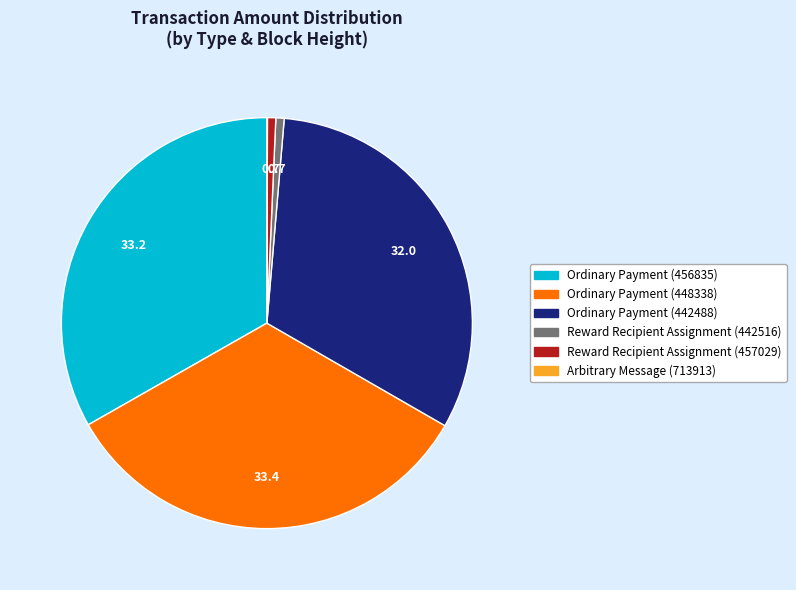

What is the ratio of the value at Ordinary Payment (456835) to the value at Ordinary Payment (448338)?

1.0